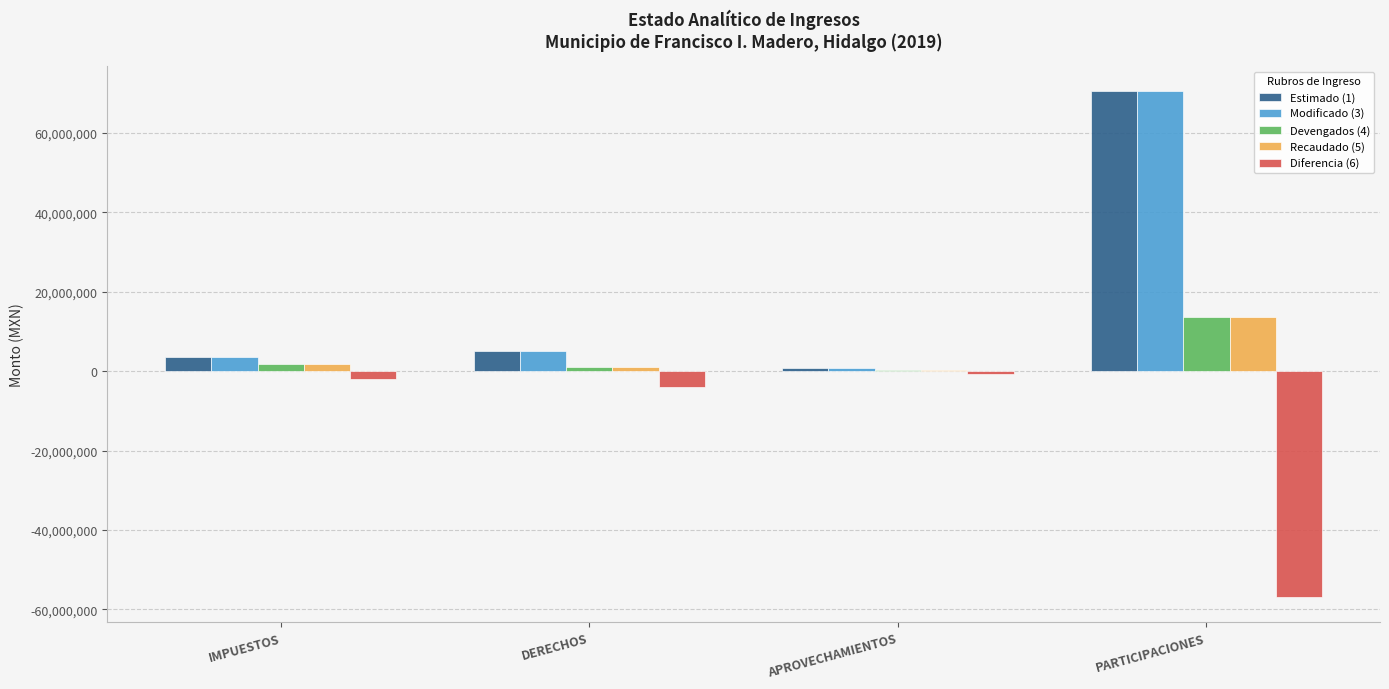

How many data points does each series have?

4